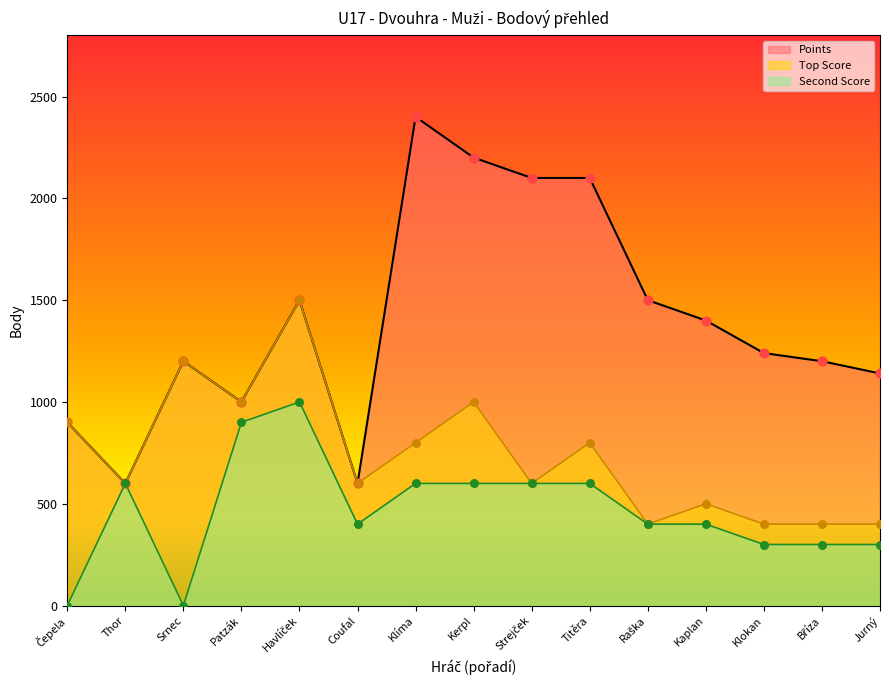

Which series reaches the minimum Y coordinate?

Second Score